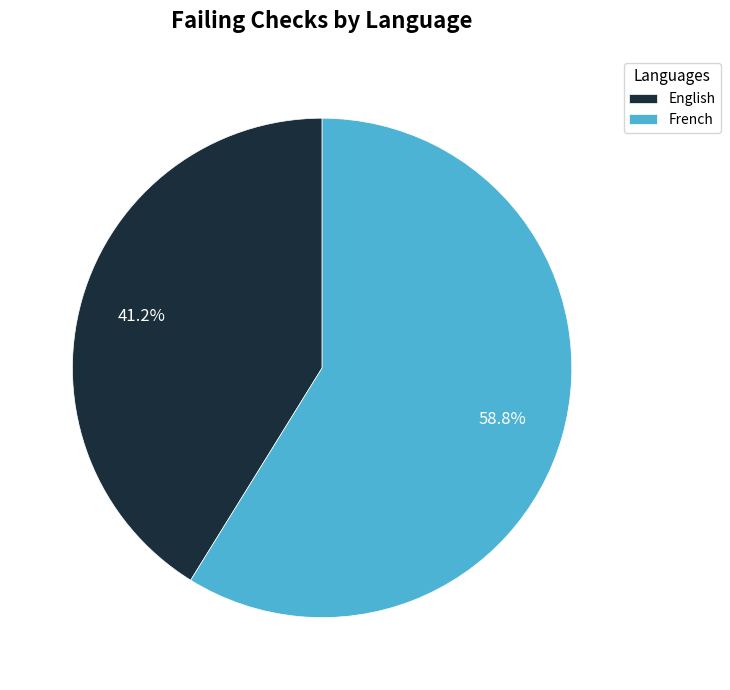

Combined, what portion of the pie is French and English?

100.0%